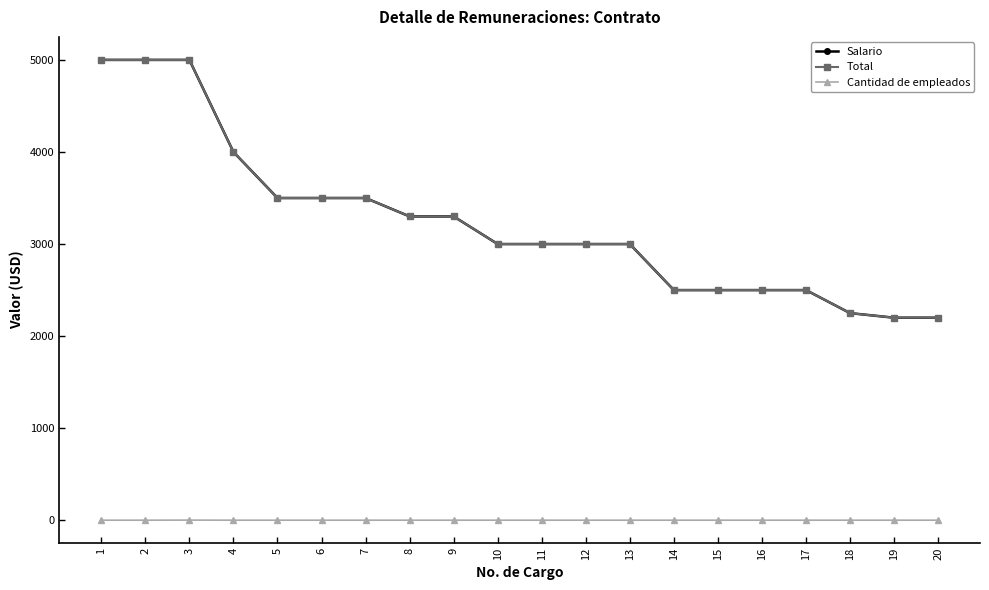

Does the chart have visible grid lines?

No